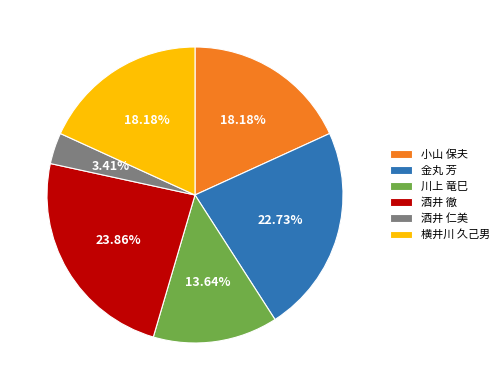

To the nearest percent, what is the difference between the largest and smallest slice percentages?

20%